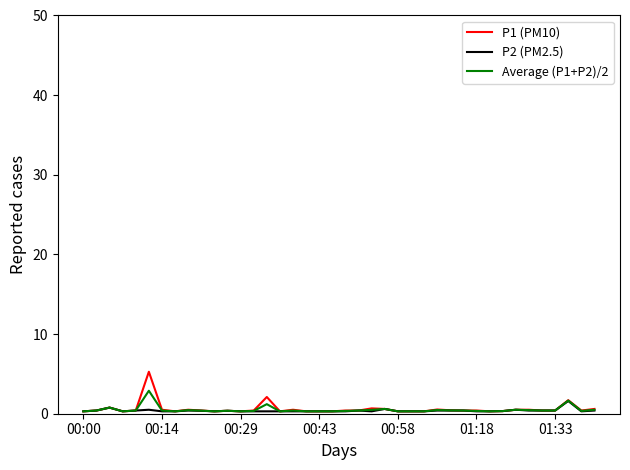

Which series has the largest range (max minus min)?

P1 (PM10)